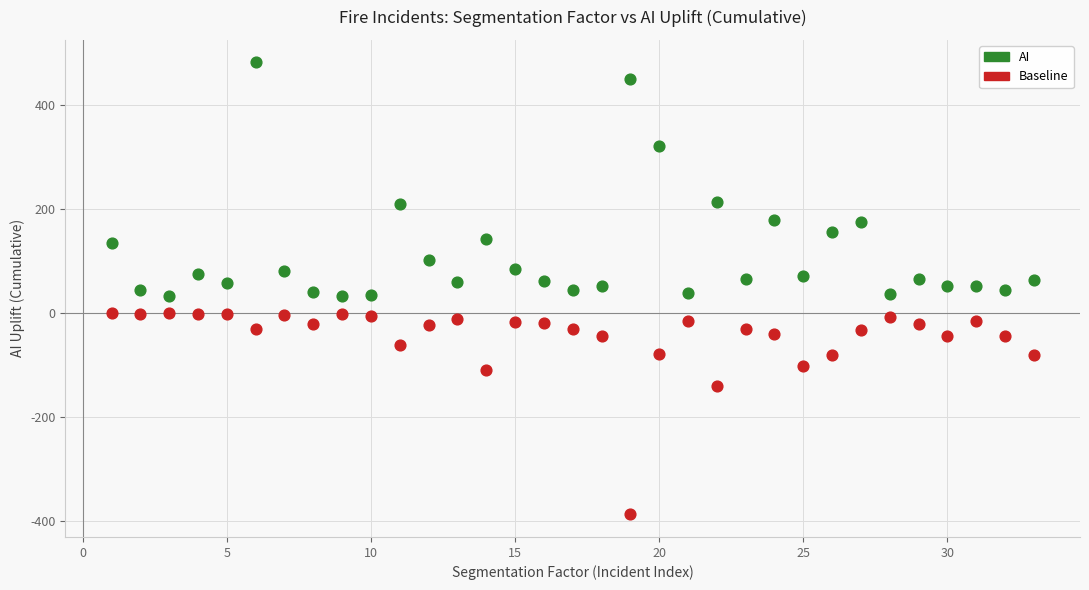

Across all data points, what is the range of Y values (max minus min)?

868.5